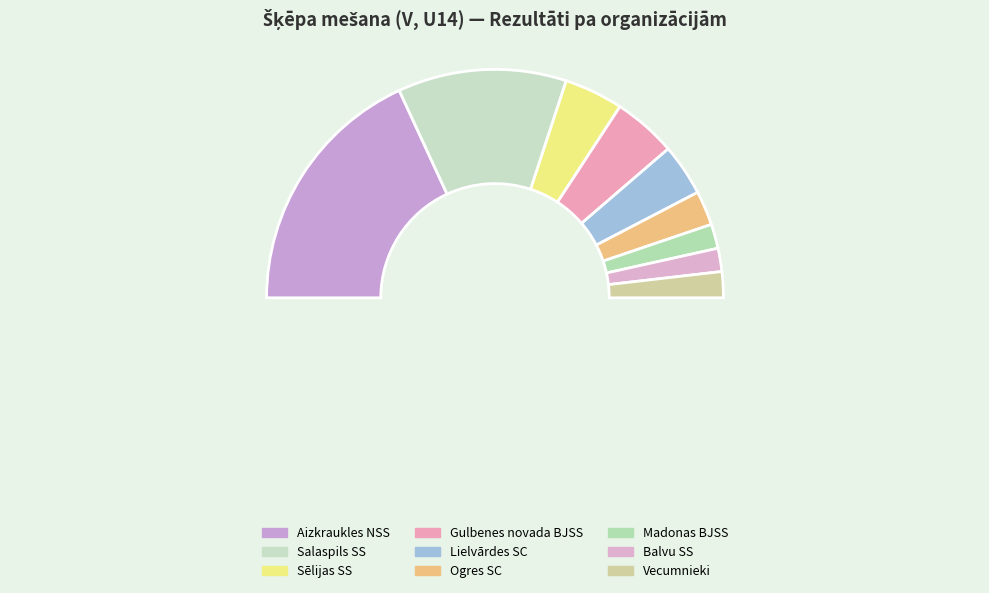

To the nearest percent, what is the difference between the largest and smallest slice percentages?

33%